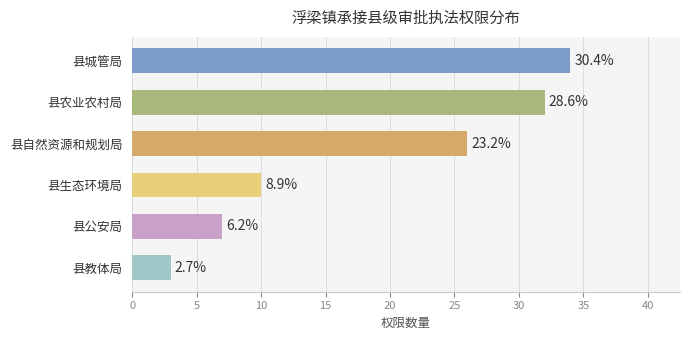

What is the difference between the second highest and second lowest values?

25